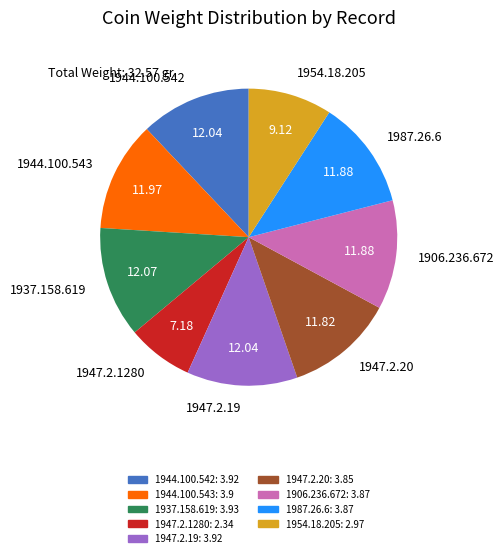

How many slices are in this pie chart?

9